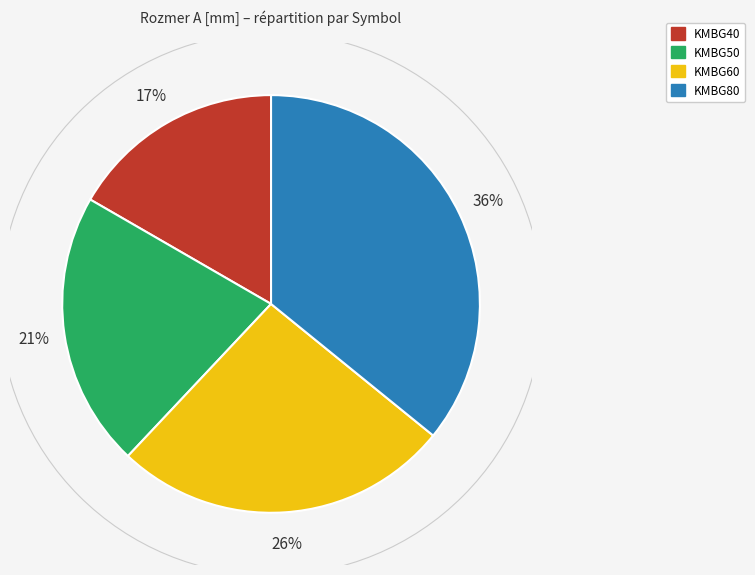

To the nearest percent, what portion does KMBG50 represent?

21%